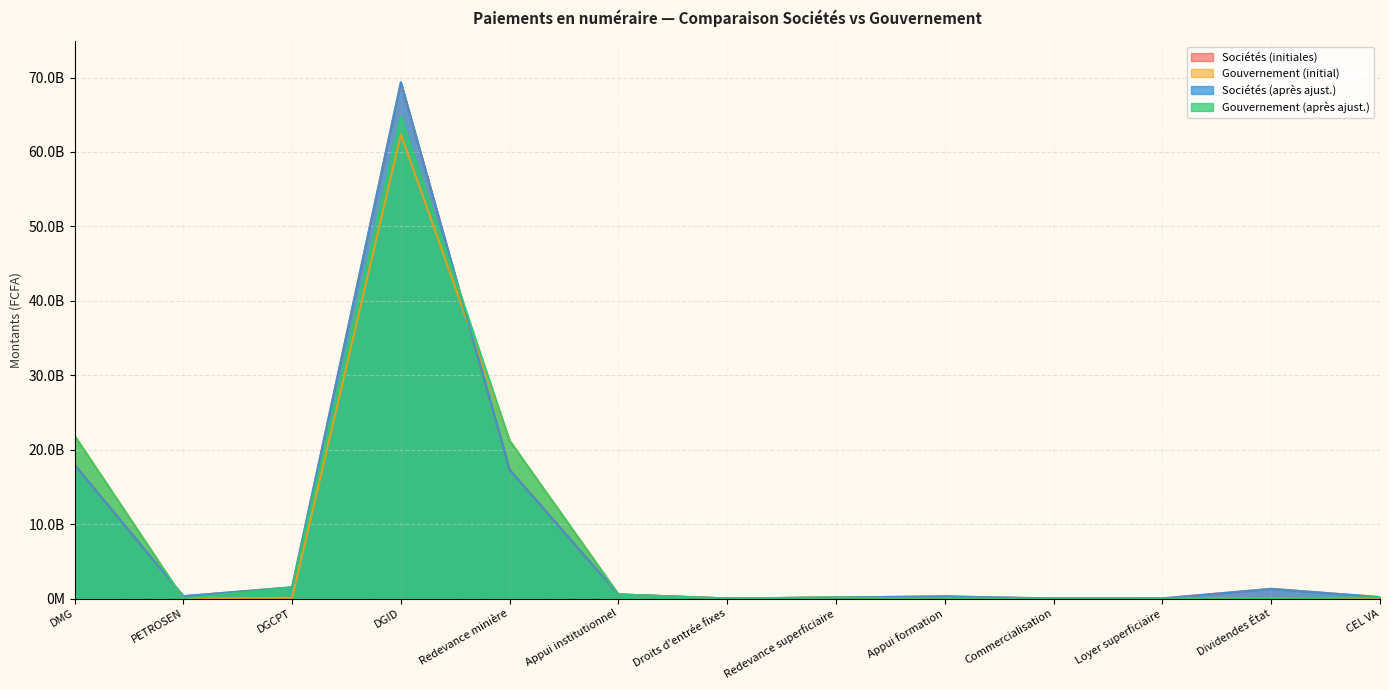

What are all the series names shown in the legend?

Sociétés (initiales), Gouvernement (initial), Sociétés (après ajust.), Gouvernement (après ajust.)